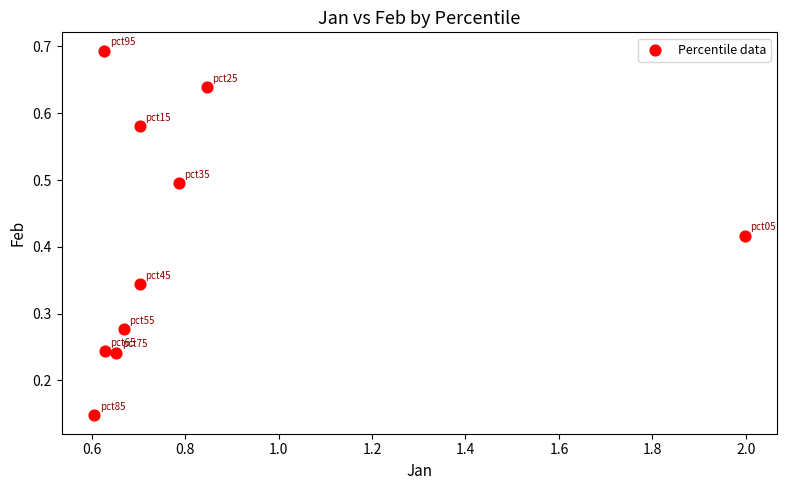

What is the range of X values (max minus min)?

1.4